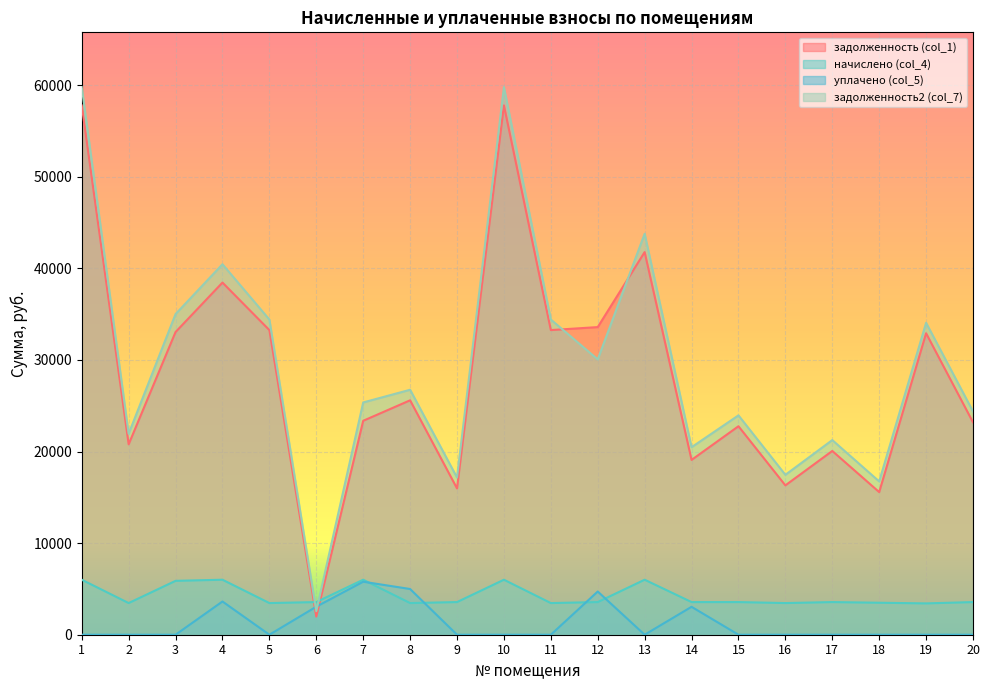

What is the difference between the maximum and minimum values in the уплачено (col_5) series?

5785.0